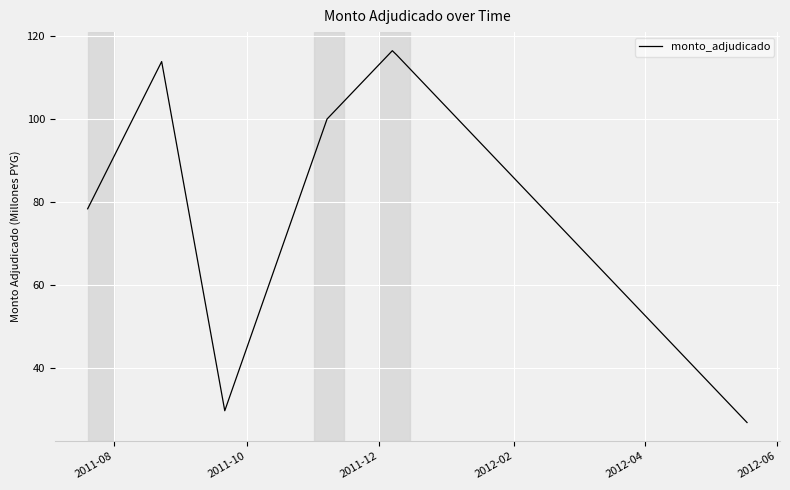

What is the smallest value displayed?

27.0